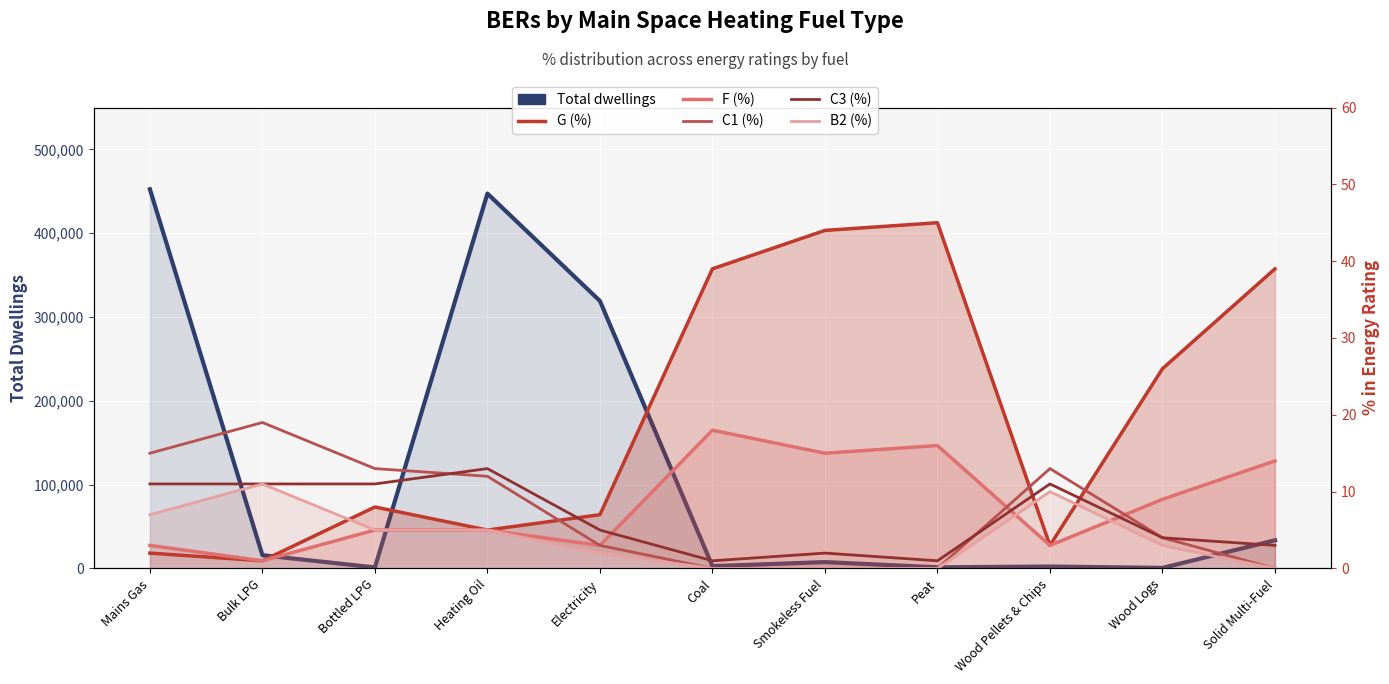

True or false: F (%) has more than 0 points higher than both neighbors.

True